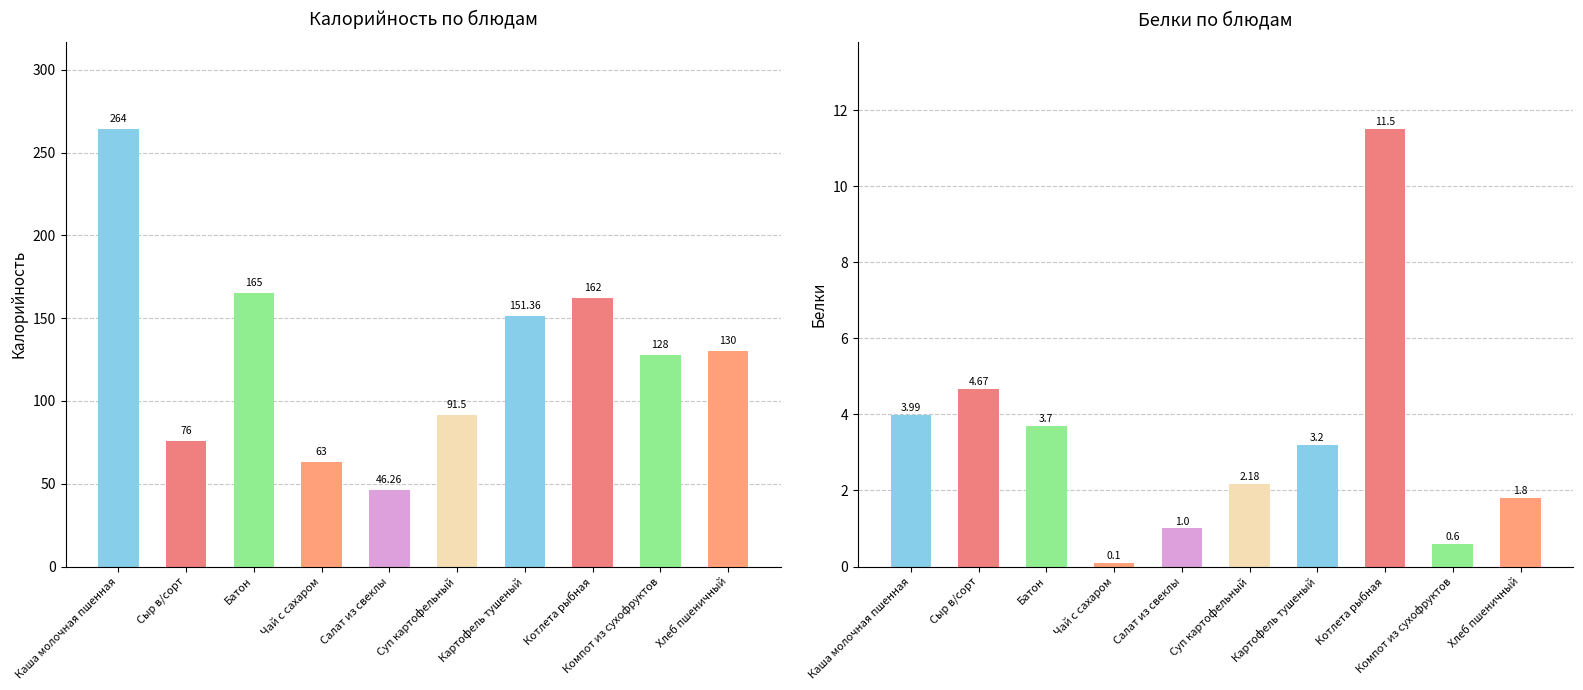

The value of Белки at Каша молочная пшенная is 2.7. True or false?

False